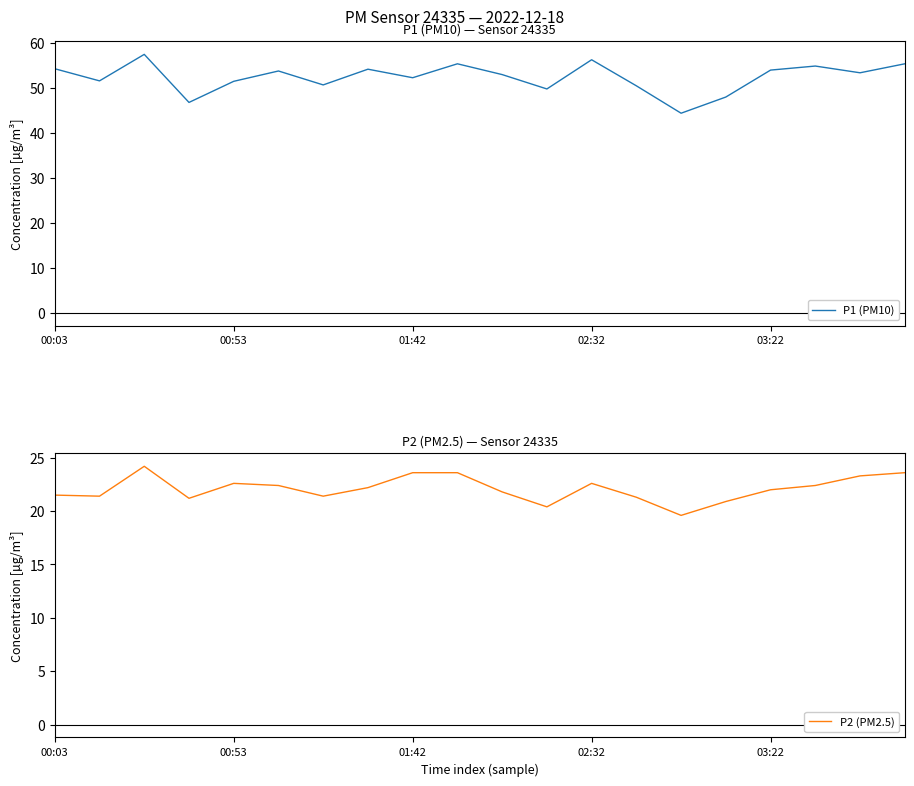

What is the value of the P1 (PM10) point at the 4th from the left?

46.8